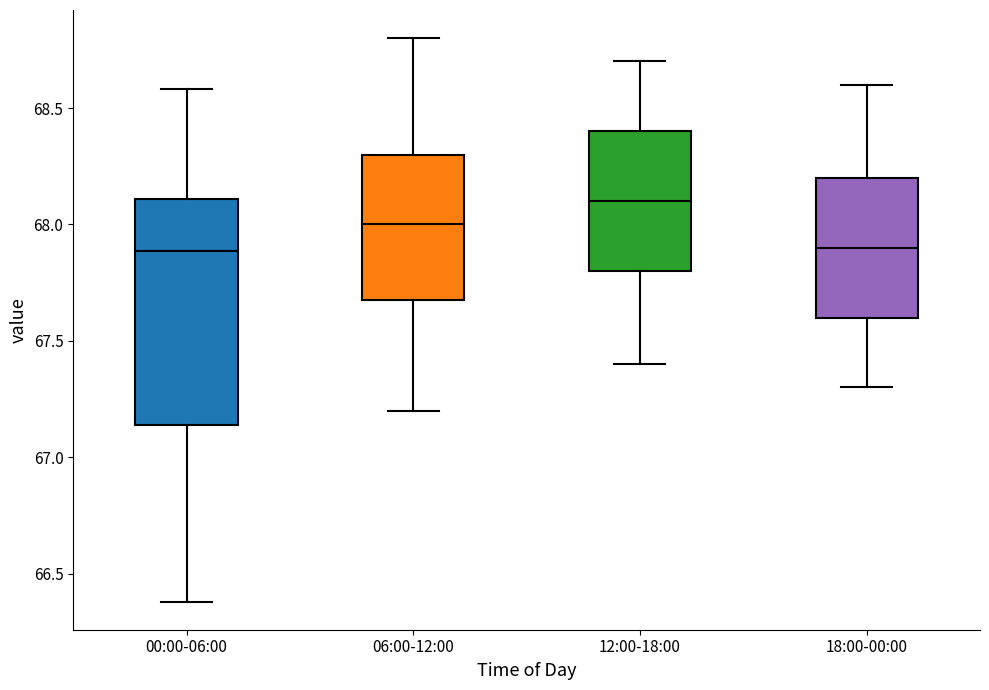

Reading left to right, transcribe this box plot: for each box, give where its median line is, the range the box spans, and where its two whiskers end, as read against the y-axis. The values are not printed on the chart, so give them approximately, as read against the axis.

00:00-06:00: median 67.90, box 67.15 to 68.10, whiskers 66.40 to 68.60
06:00-12:00: median 68.00, box 67.70 to 68.30, whiskers 67.20 to 68.80
12:00-18:00: median 68.10, box 67.80 to 68.40, whiskers 67.40 to 68.70
18:00-00:00: median 67.90, box 67.60 to 68.20, whiskers 67.30 to 68.60